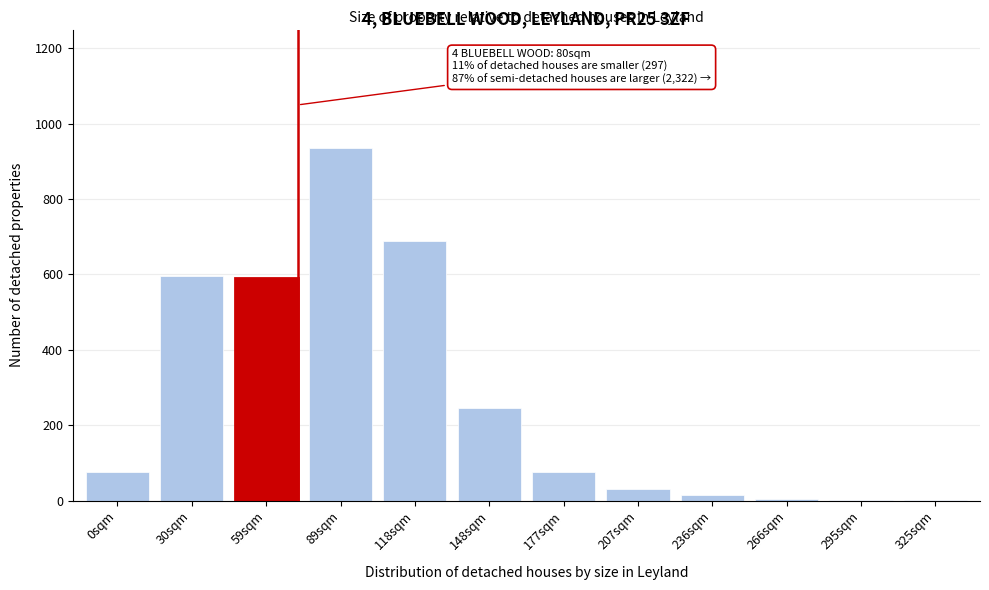

What is the maximum value shown in the chart?

935